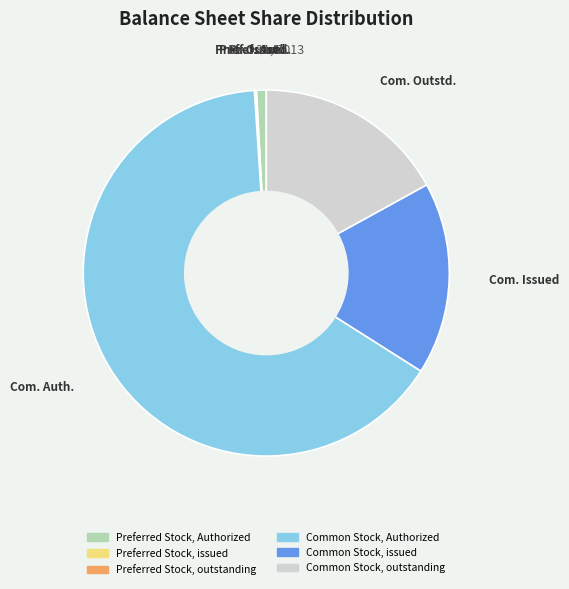

Does Common Stock, Authorized represent more than half of the total?

Yes